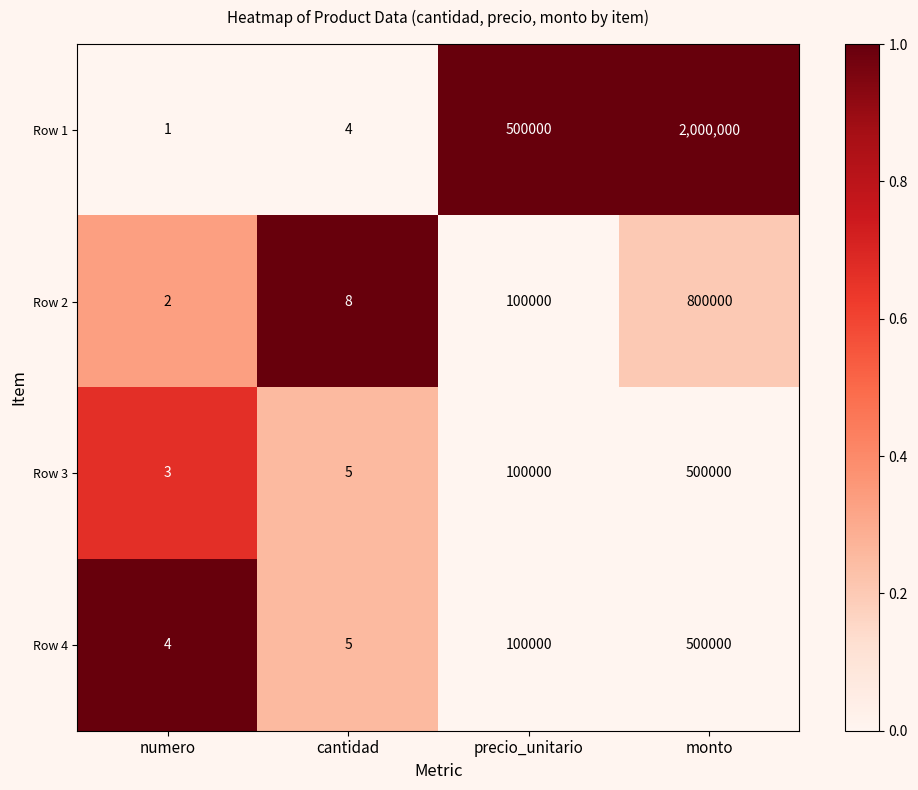

What is the difference between the highest and lowest values at monto?

1500000